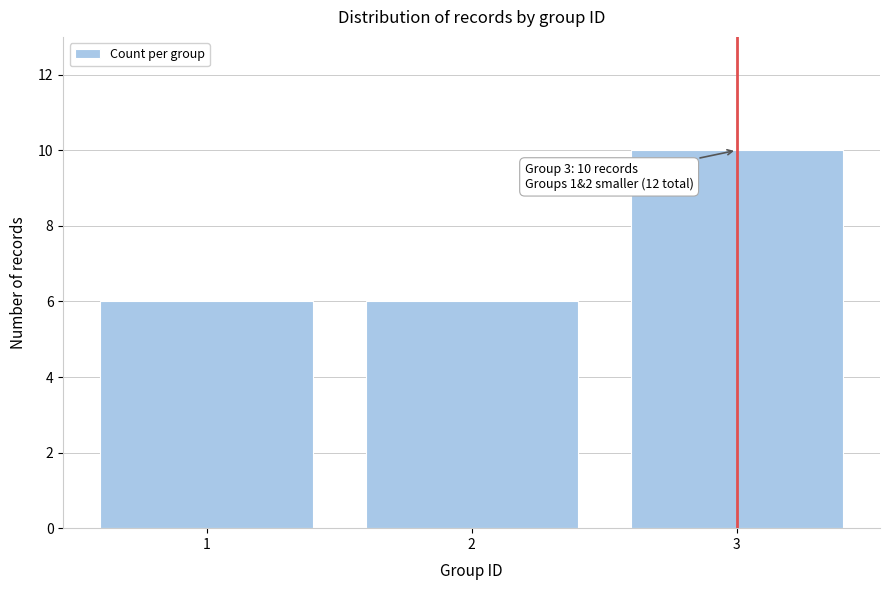

Over which range of the x-axis is the bar tallest?

2.5 to 3.5